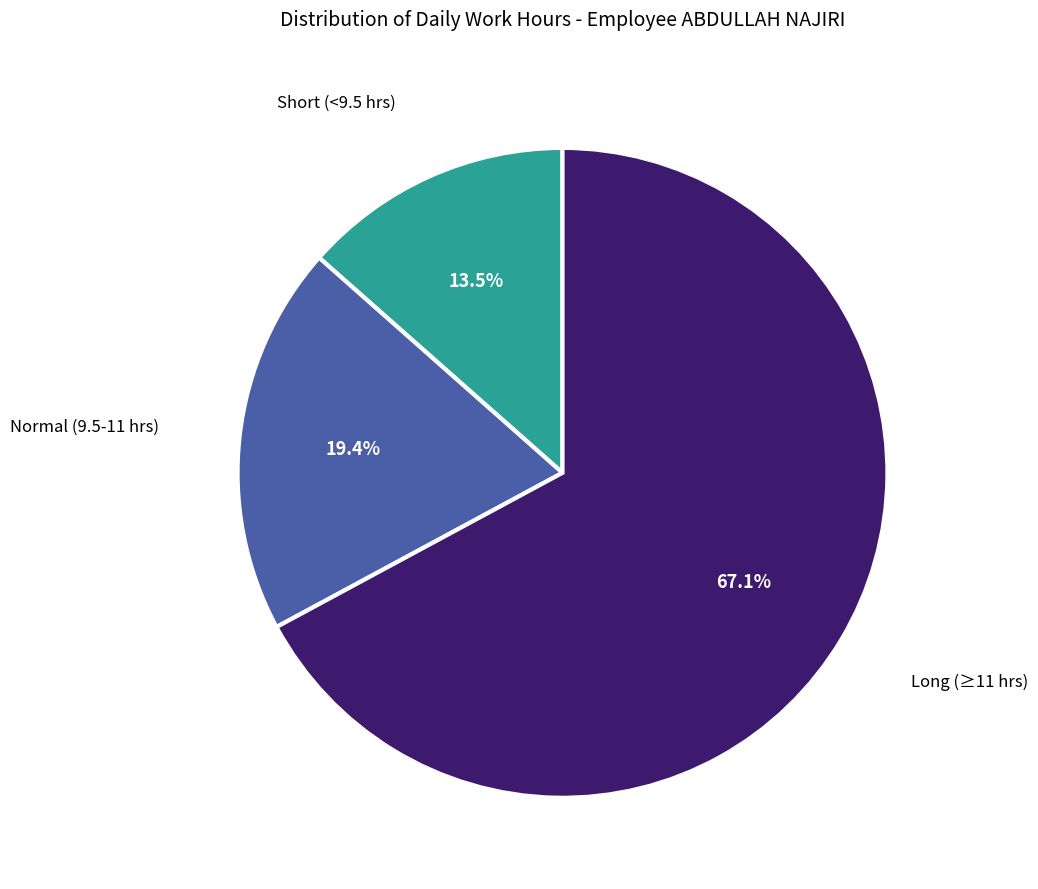

Is there a majority slice in this chart?

Yes